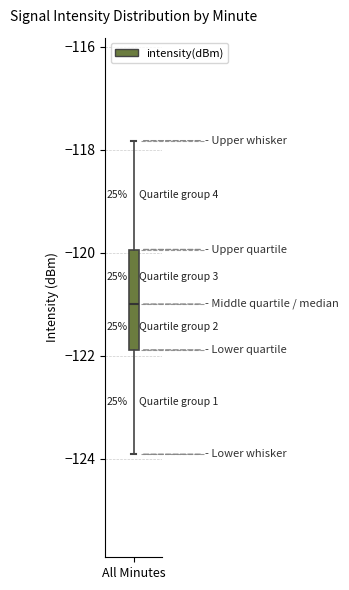

Read this box plot against the y-axis: the position of the median line, the range covered by the box, and the ends of both whiskers. The values are not printed on the chart, so give them approximately, as read against the axis.

median -121.0, box -121.8 to -120.0, whiskers -124.0 to -117.8